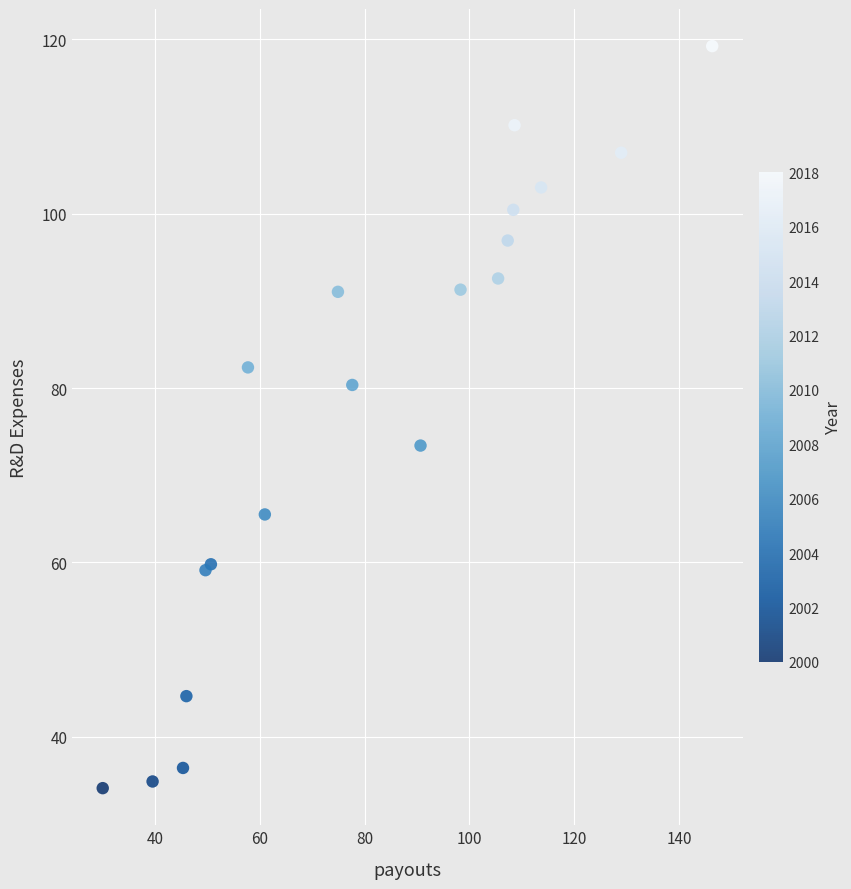

What Y value in the scatter plot is closest to 76?

73.4